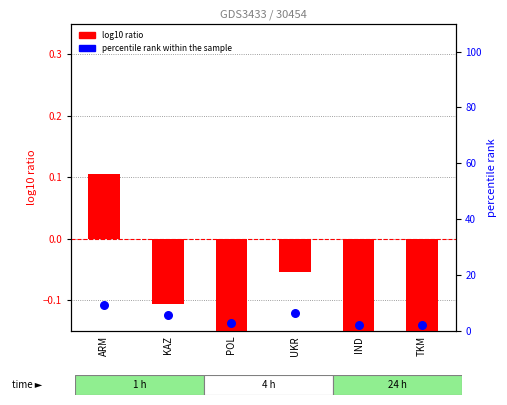

Which series reaches the maximum Y coordinate?

percentile rank within the sample